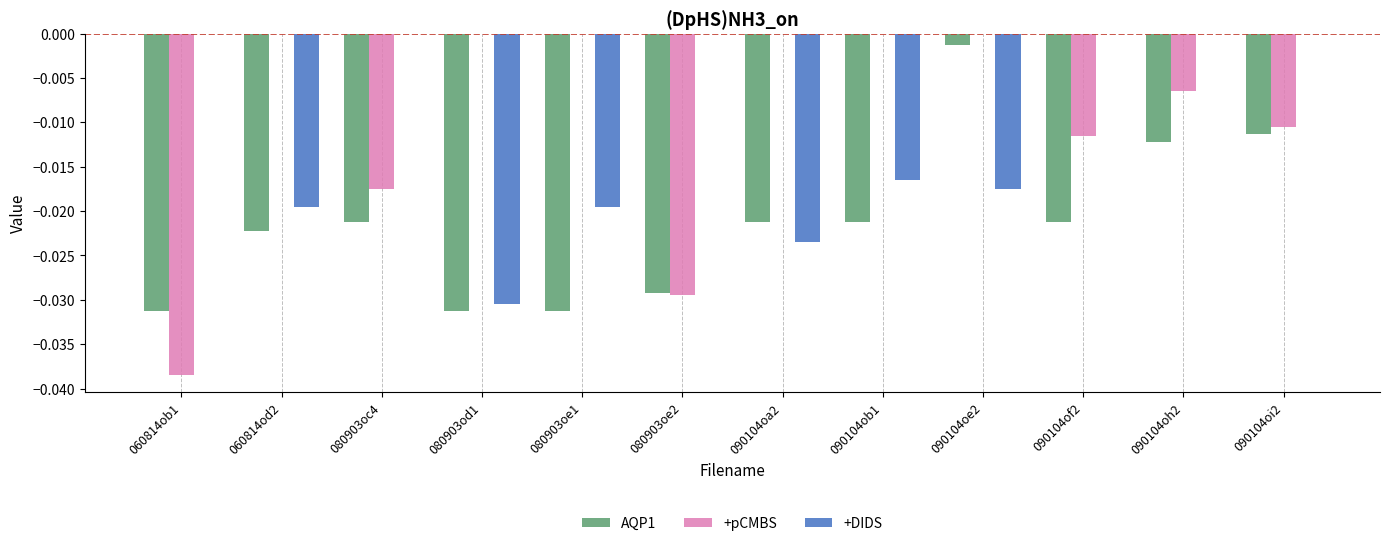

True or false: +pCMBS has a value of -0.0 at 090104oh2.

True